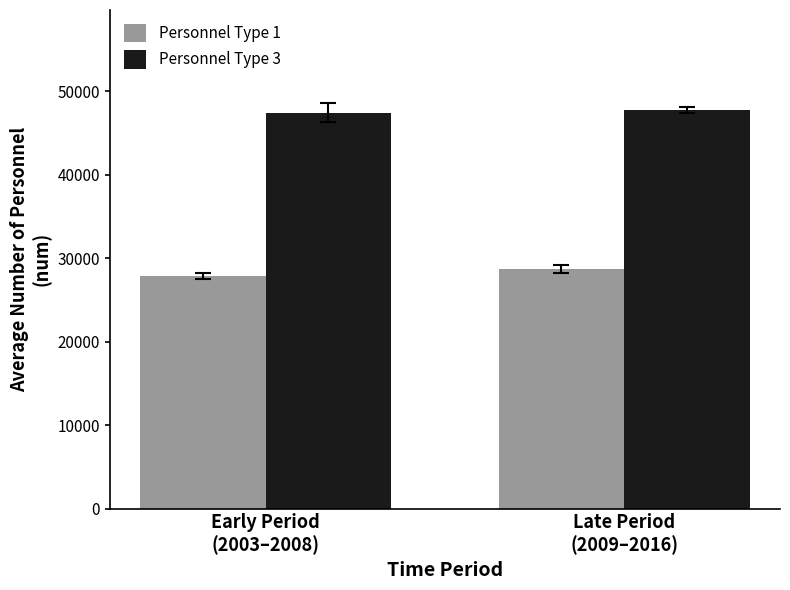

Is it true that Personnel Type 1 equals 6506 at Late Period
(2009–2016)?

False